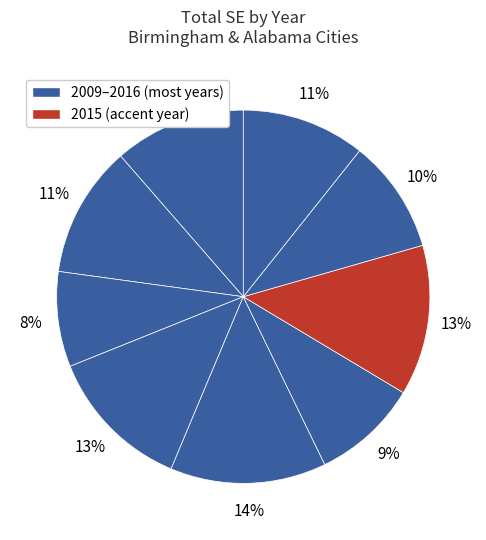

Which slice is the smallest?

2014